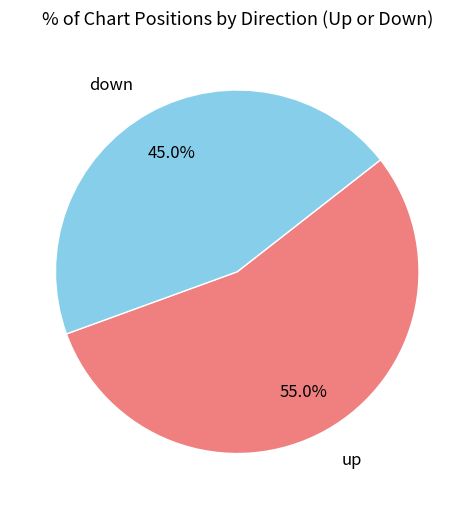

Do up and down together represent more than half of the pie?

Yes